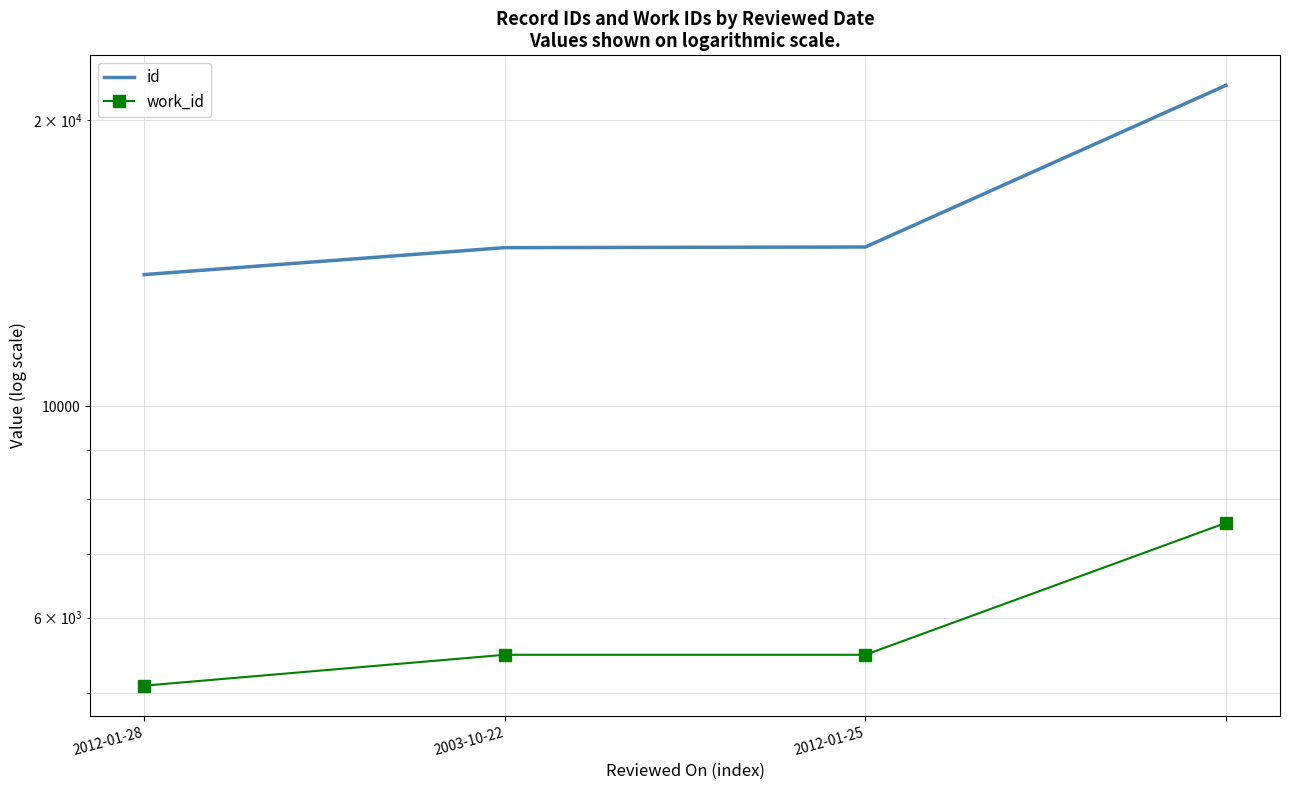

What is the average value of the work_id series?

5900